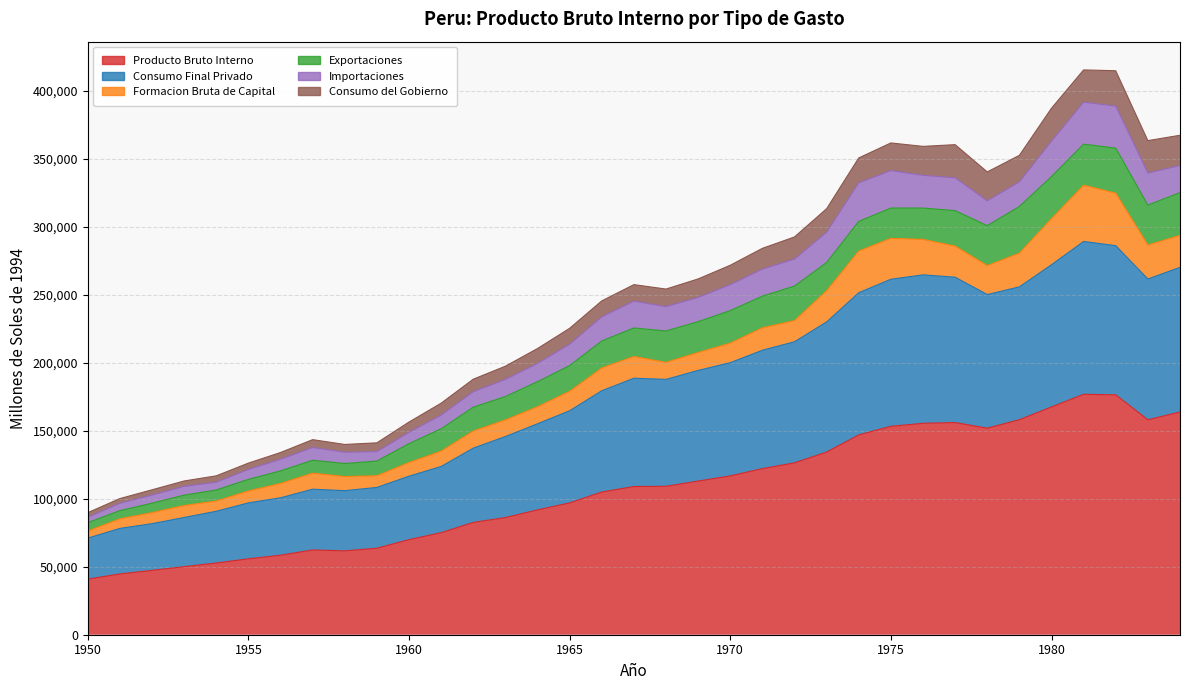

True or false: Producto Bruto Interno and Consumo del Gobierno intersect in this chart.

False